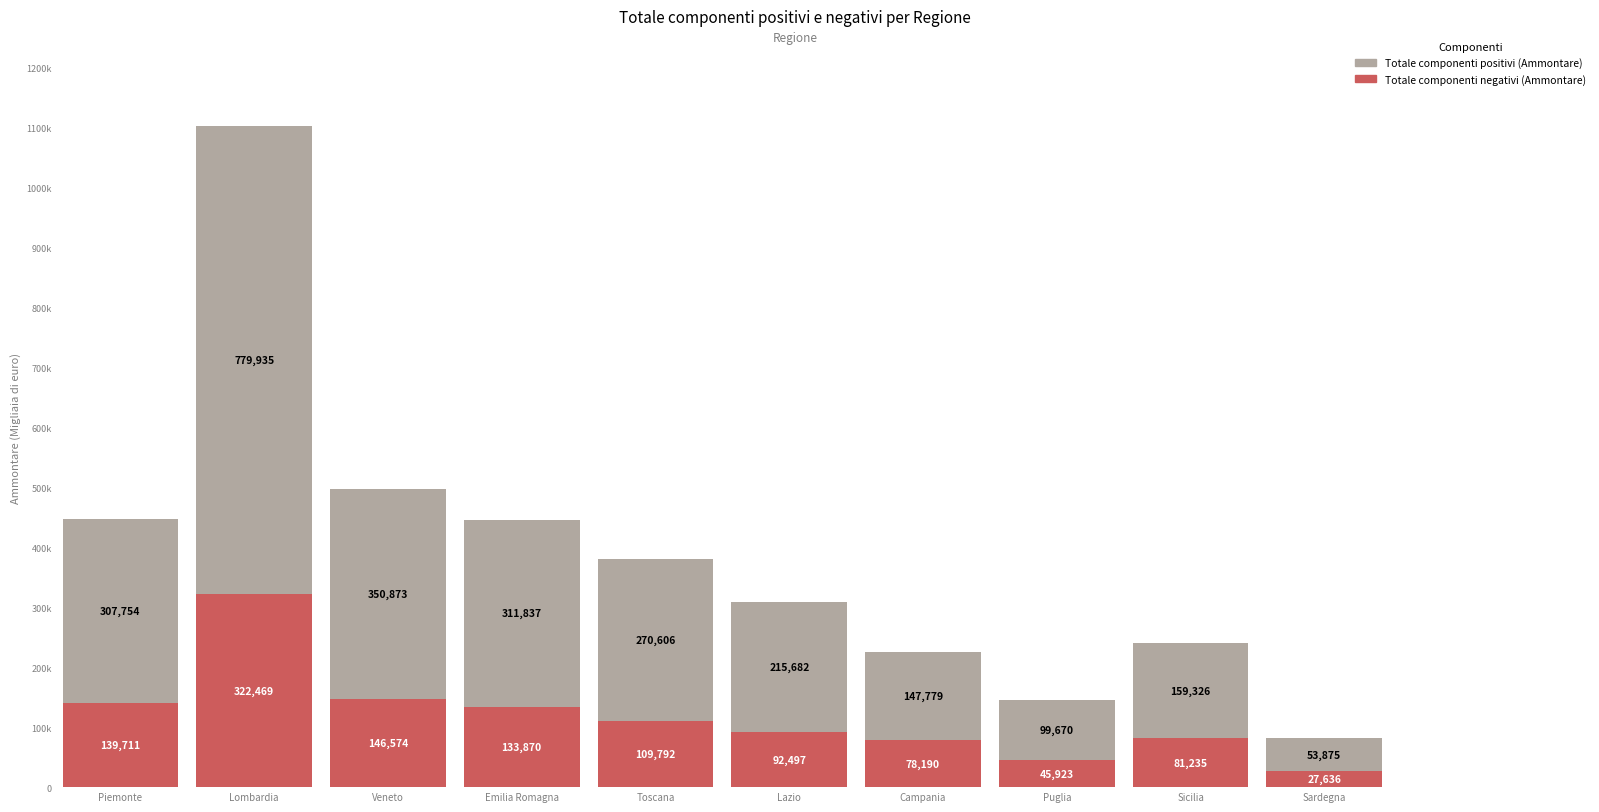

What value does the Totale componenti positivi (Ammontare) series have at Sardegna?

53875